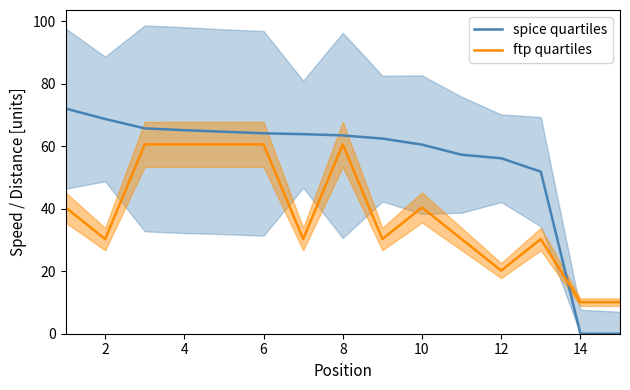

List the series in order of their peak value, lowest first.

ftp quartiles, spice quartiles